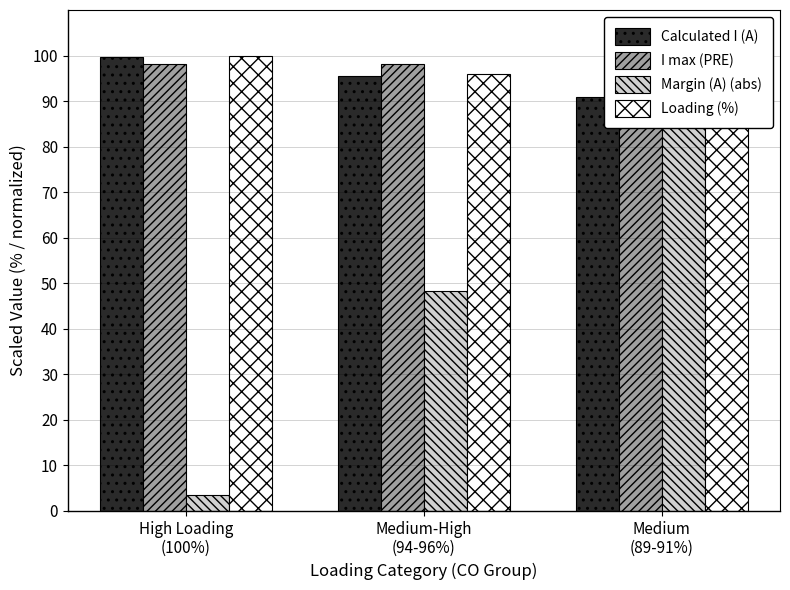

Rank the series by their maximum value, from highest to lowest.

Margin (A) (abs), Loading (%), Calculated I (A), I max (PRE)